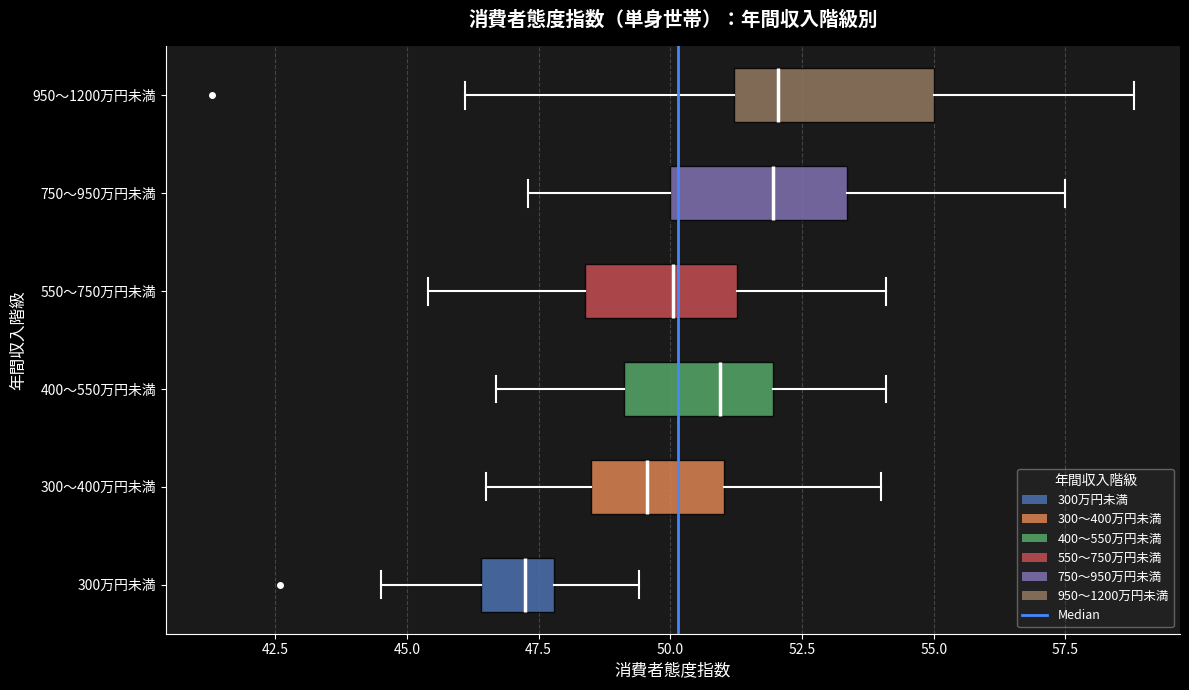

Where is the right edge of the box for 750～950万円未満 on the x-axis? The values are not printed on the chart, so give them approximately, as read against the axis.

53.5